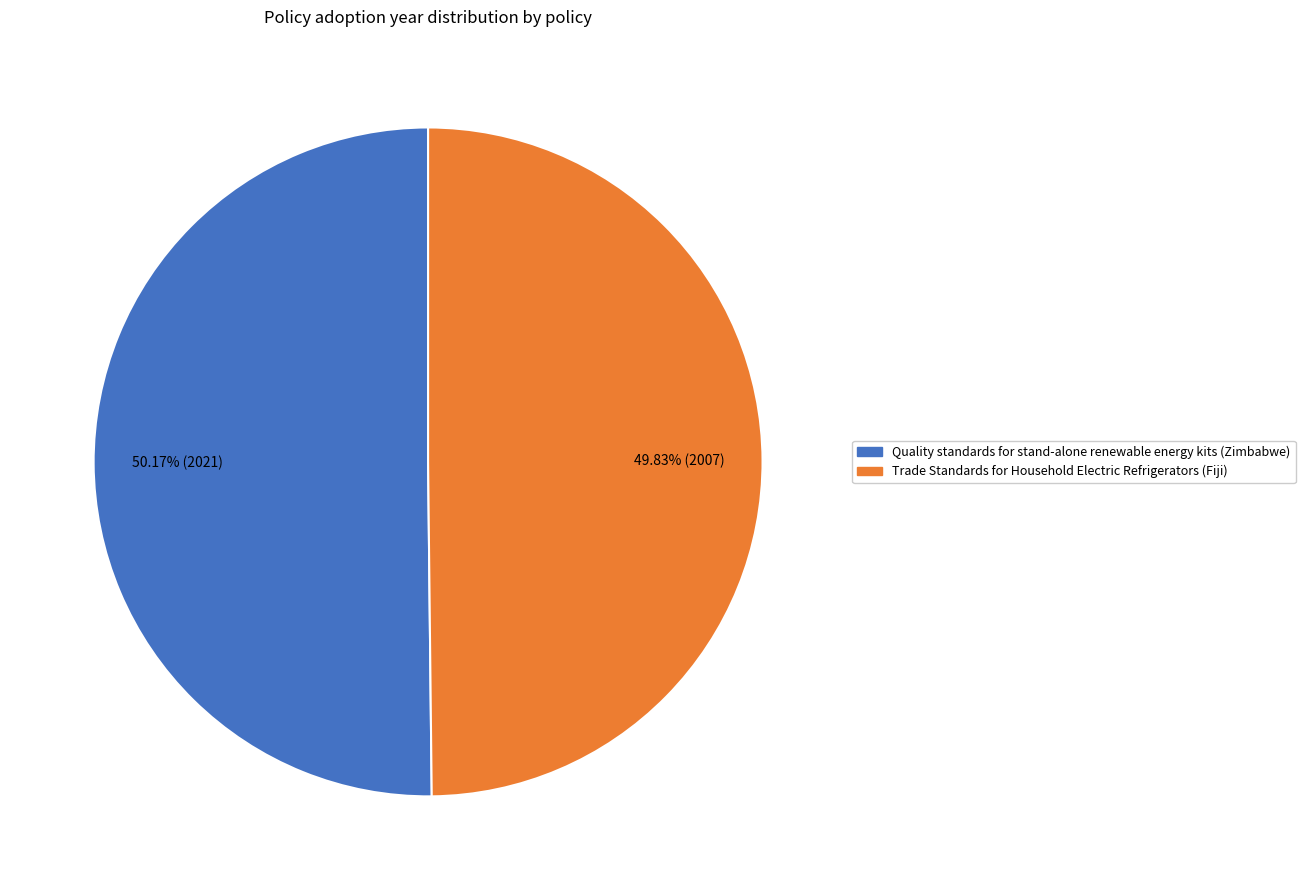

True or false: Trade Standards for Household Electric Refrigerators (Fiji) accounts for 61% of the total.

False